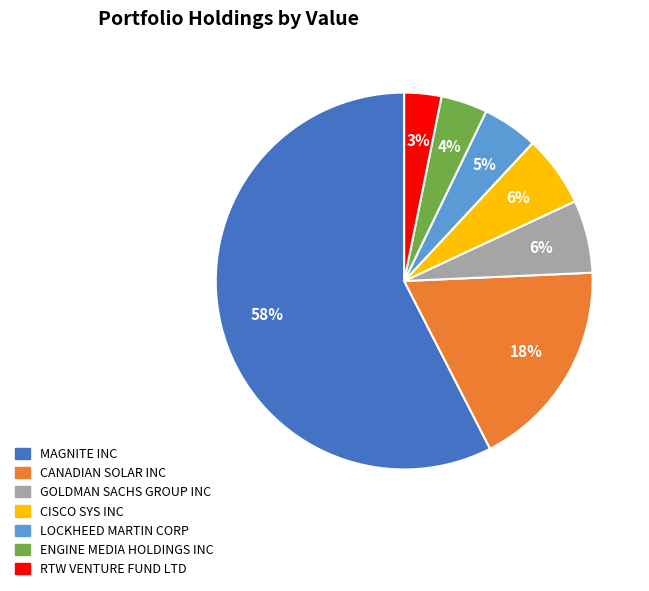

To the nearest percent, what is the difference between the LOCKHEED MARTIN CORP and CISCO SYS INC slice percentages?

1%